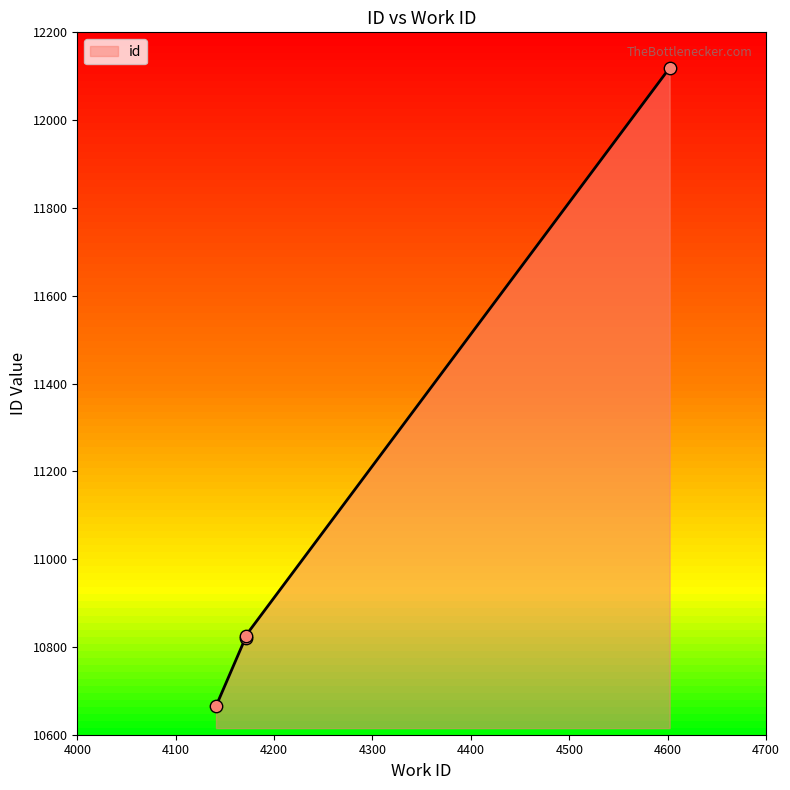

What is the change in value from 4141 to 4602?

+1454